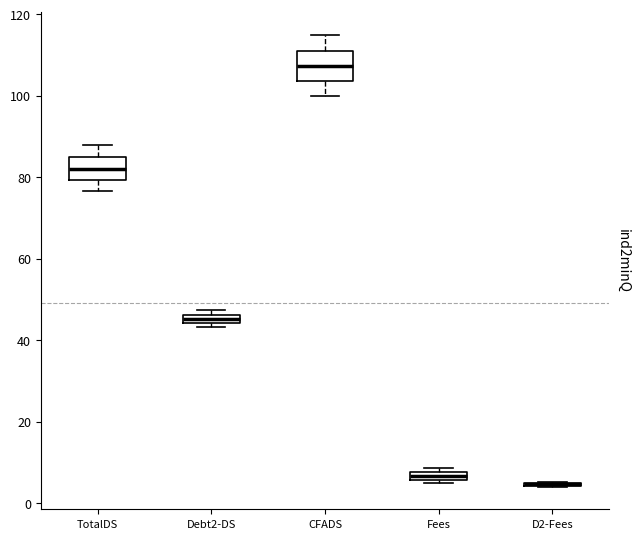

Where is the lower edge of the box for Debt2-DS on the y-axis? The values are not printed on the chart, so give them approximately, as read against the axis.

44